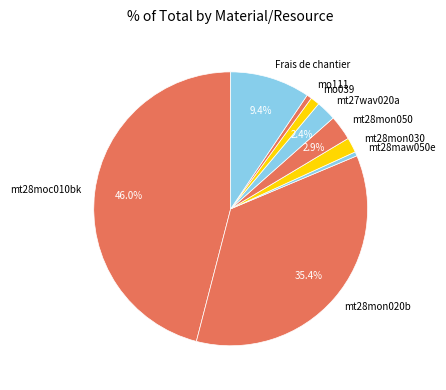

What is the ratio of the value at mt28mon020b to the value at mt28moc010bk?

0.8